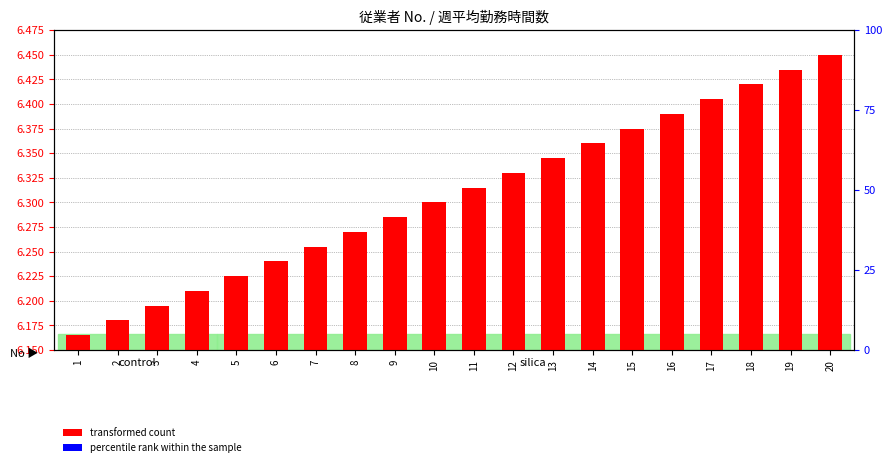

Which category has the highest value in the transformed count series?

20